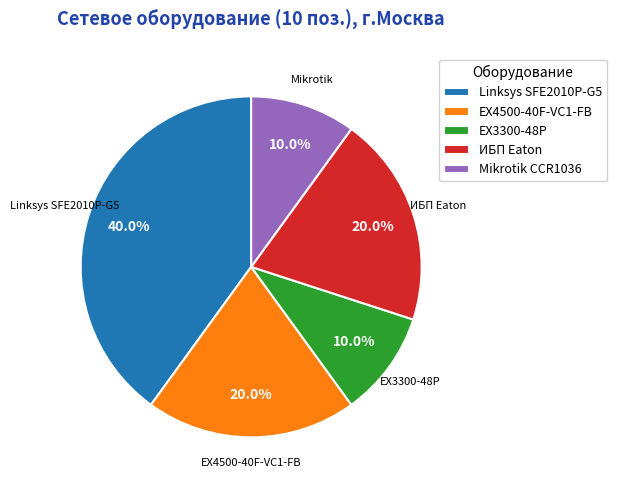

Is there any slice that represents more than half of the pie?

No